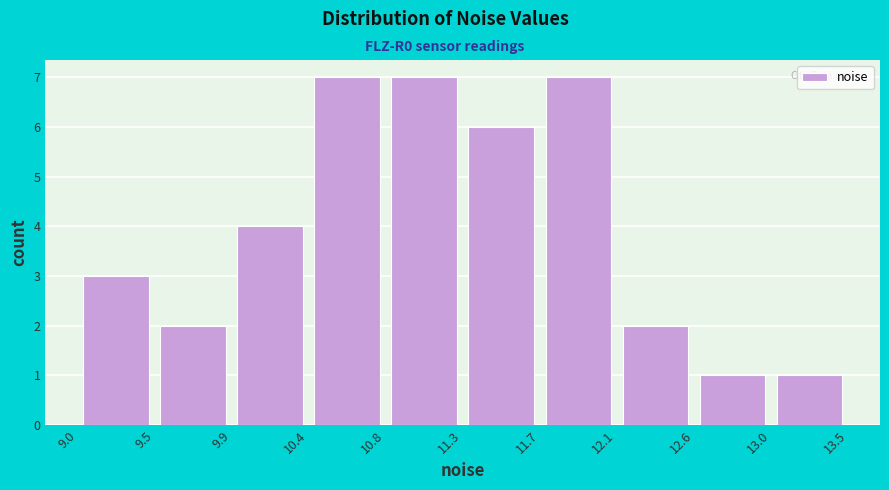

Reading left to right, list every bar in this chart as the range it spans on the x-axis followed by its height. The values are not printed on the chart, so give them approximately, as read against the axis.

9.0 to 9.5: 3
9.5 to 9.9: 2
9.9 to 10.4: 4
10.4 to 10.8: 7
10.8 to 11.3: 7
11.3 to 11.7: 6
11.7 to 12.1: 7
12.1 to 12.6: 2
12.6 to 13.0: 1
13.0 to 13.5: 1